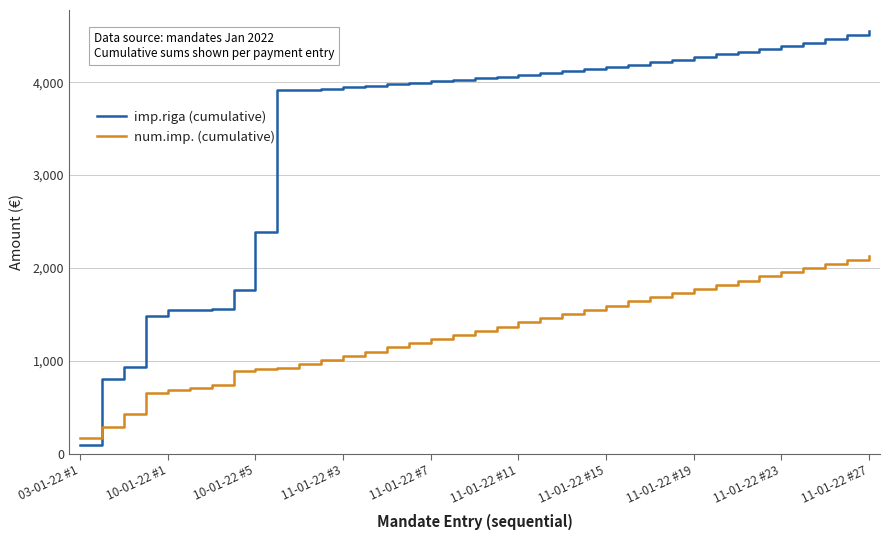

How many distinct data groups are displayed?

2